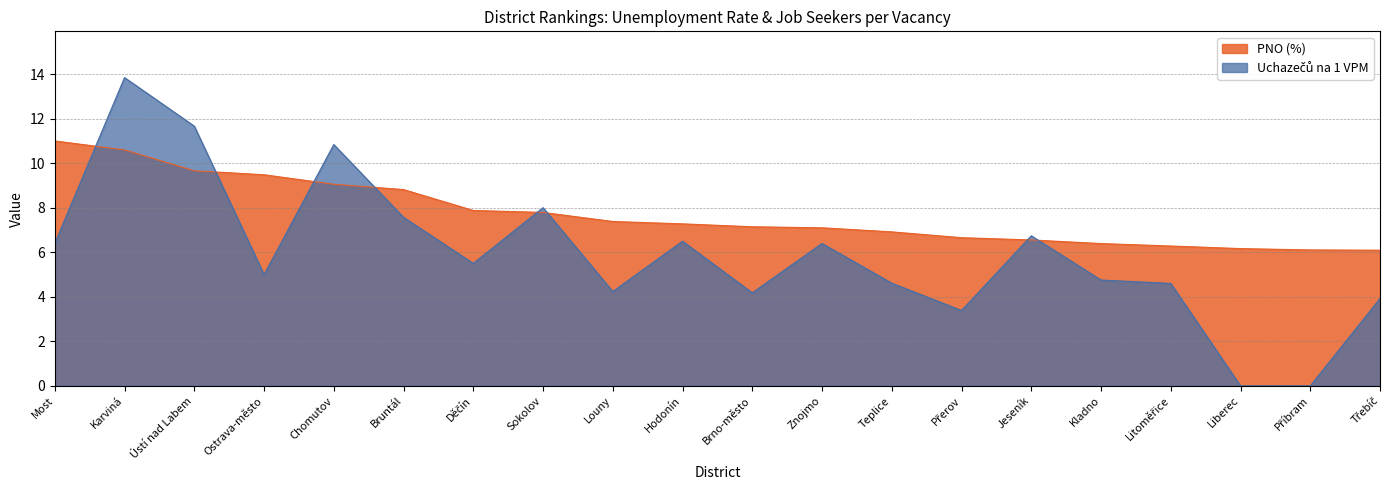

What is the maximum value shown in the chart?

13.8